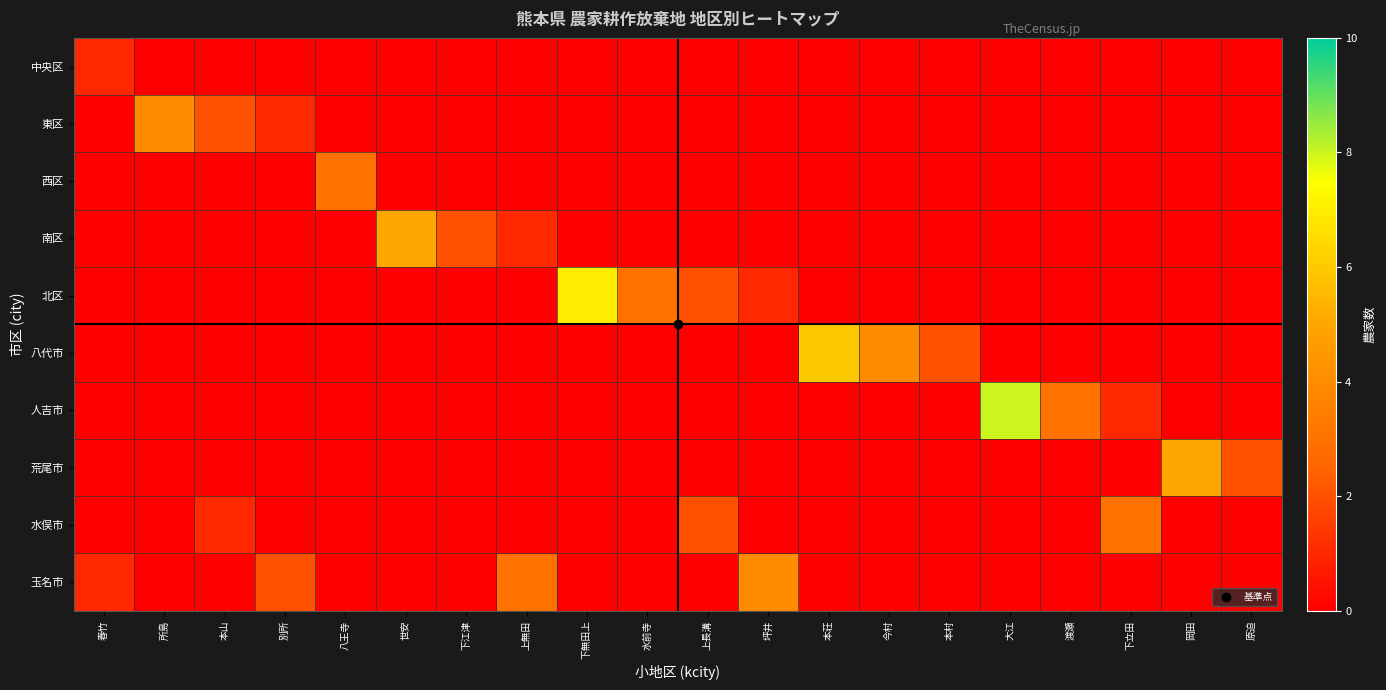

True or false: 荒尾市 has a value of 0 at 今村.

True